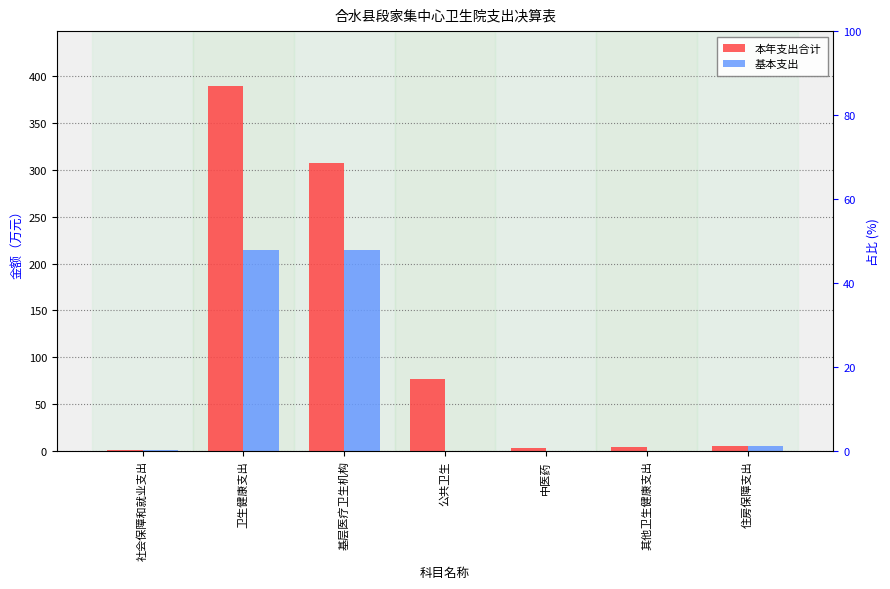

How many bars are there in each group?

2